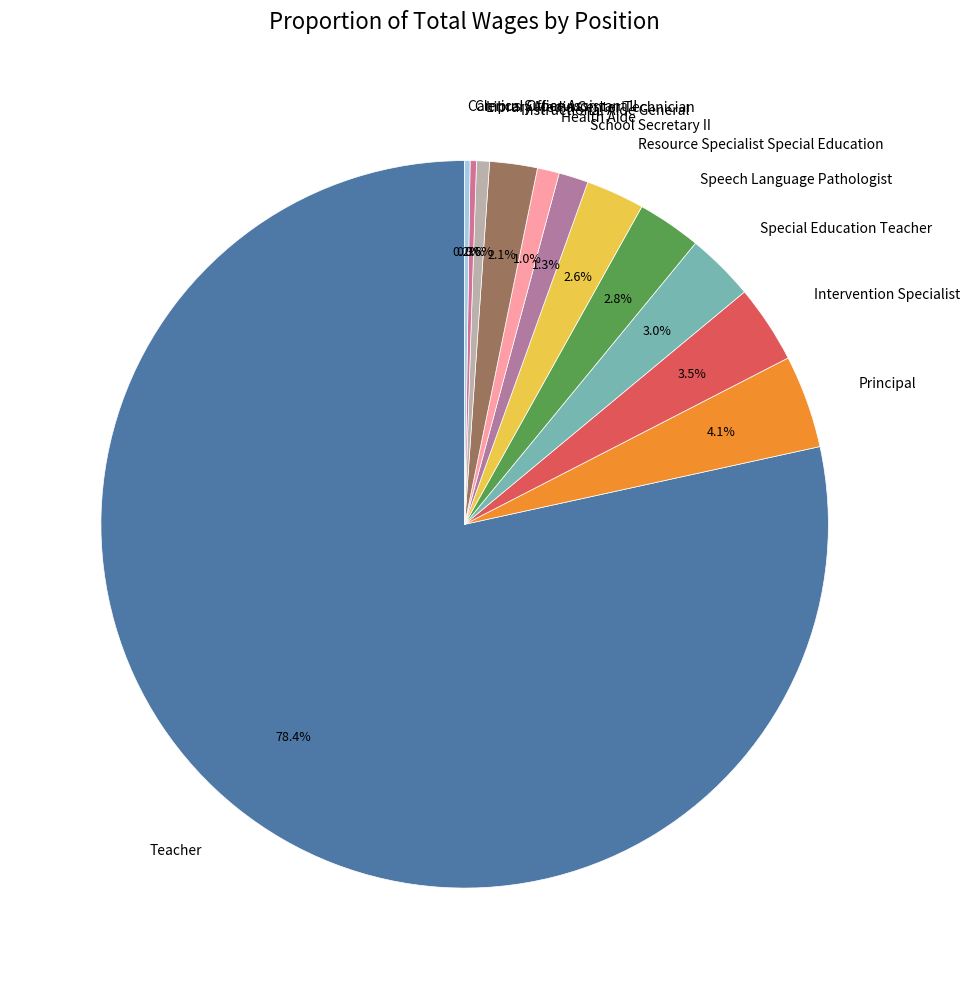

What portion of the pie excludes Instructional Aide General?

97.9%